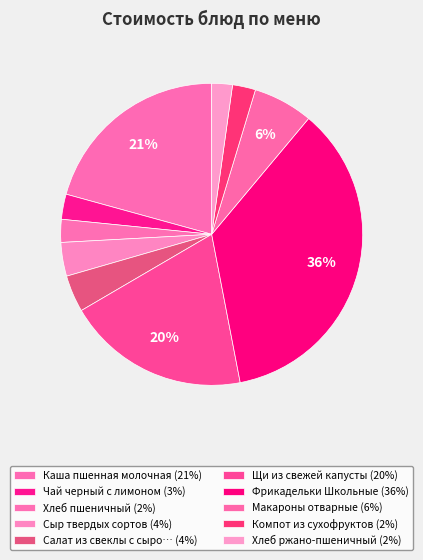

How many slices are in this pie chart?

10